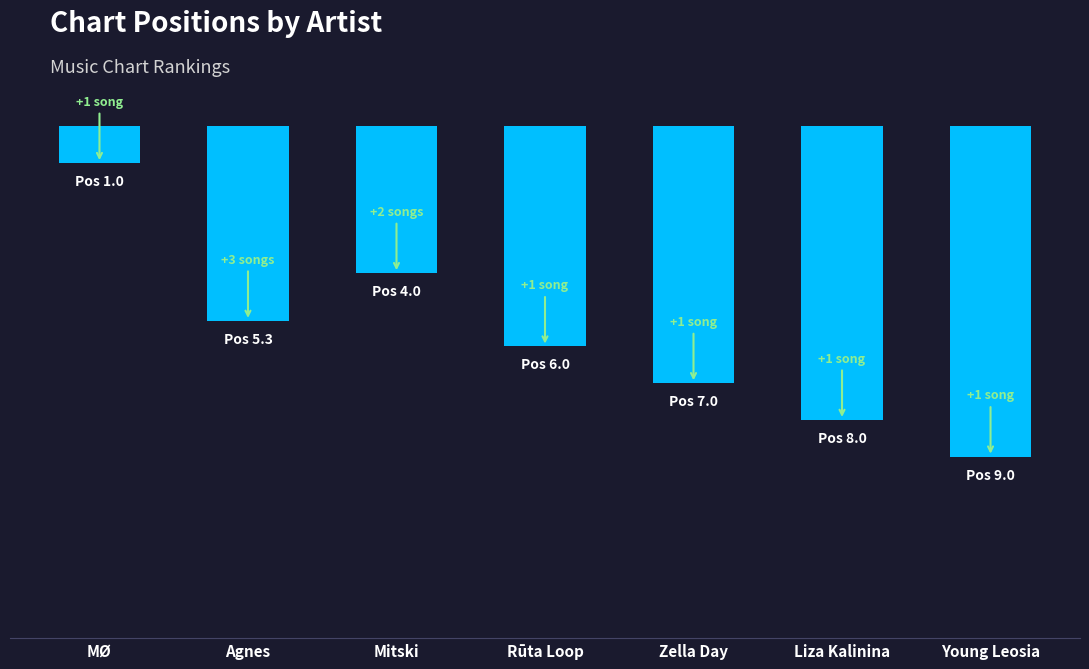

What is the value of the 5th bar from the left?

7.0